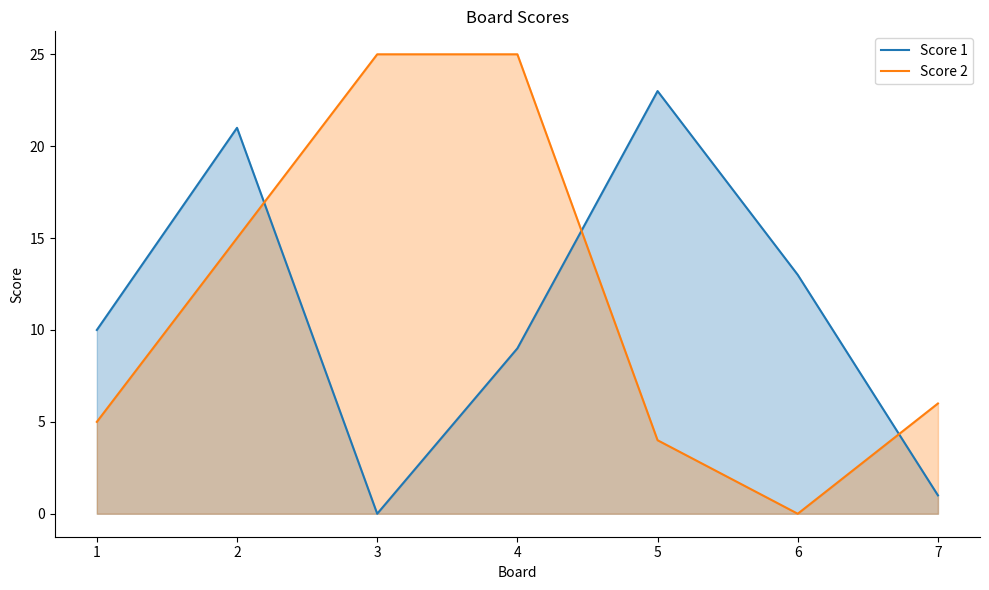

At how many categories does at least one series exceed 5?

7